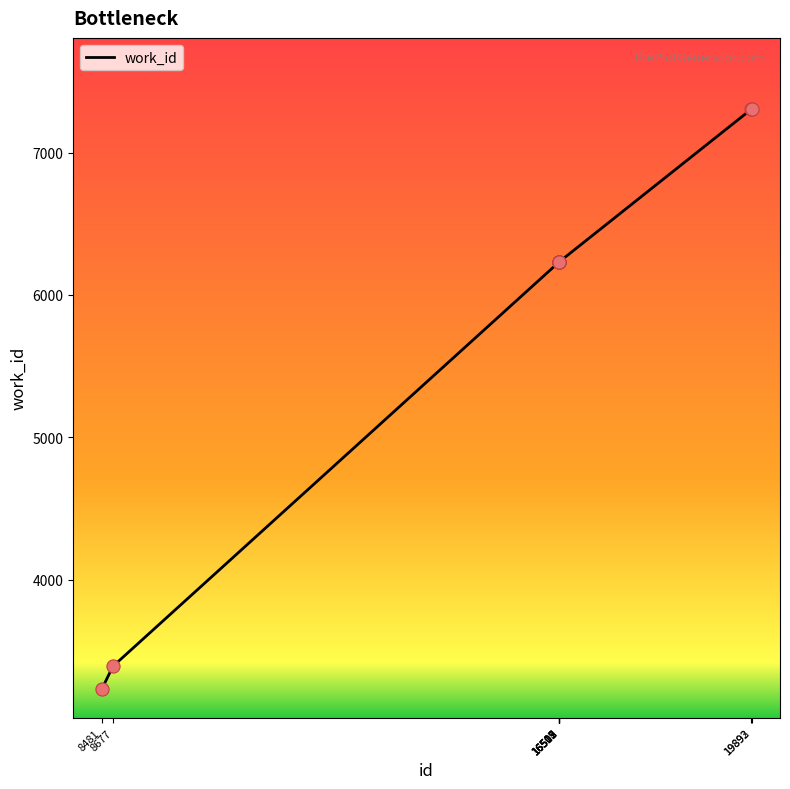

Which has a higher value, 8481 or 16509?

16509